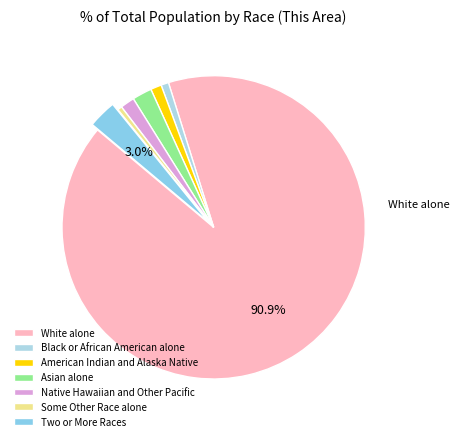

What is the change in value from American Indian and Alaska Native to Native Hawaiian and Other Pacific?

+3